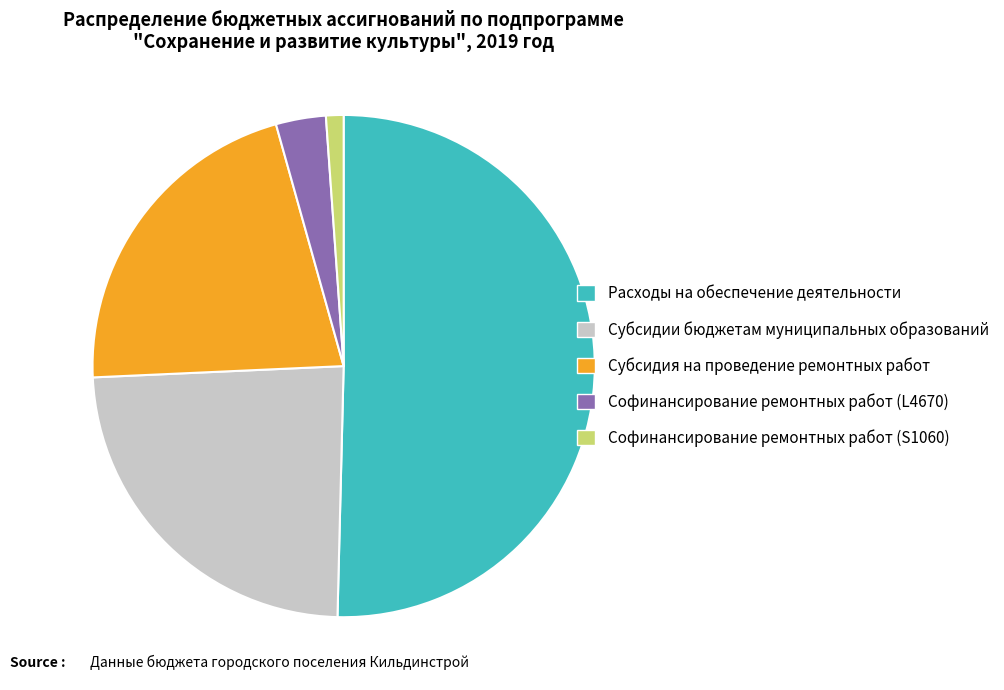

Is there any slice that represents more than half of the pie?

Yes